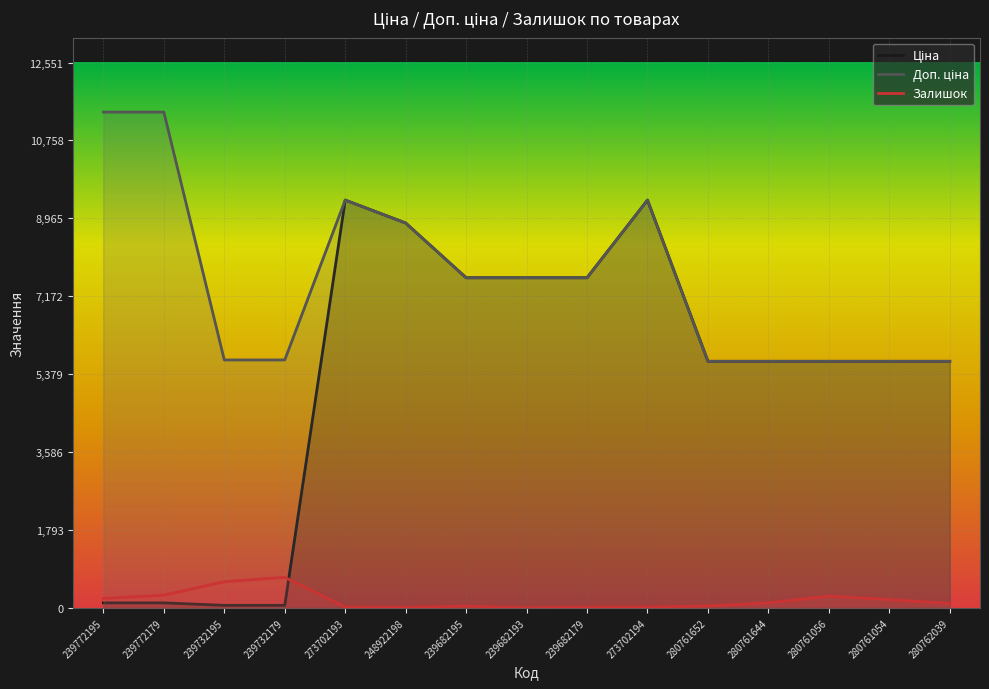

Reading right to left, extract all data points from this chart.

Ціна: 5673.8	5673.8	5673.8	5673.8	5673.8	9384.0	7596.5	7596.5	7596.5	8856.7	9384.0	57.0	57.0	114.1	114.1
Доп. ціна: 5673.8	5673.8	5673.8	5673.8	5673.8	9384.0	7596.5	7596.5	7596.5	8856.7	9384.0	5705.0	5705.0	11410.0	11410.0
Залишок: 99.0	190.0	271.0	114.0	42.0	18.0	17.0	0.0	39.0	11.0	18.0	702.0	601.0	290.0	218.0